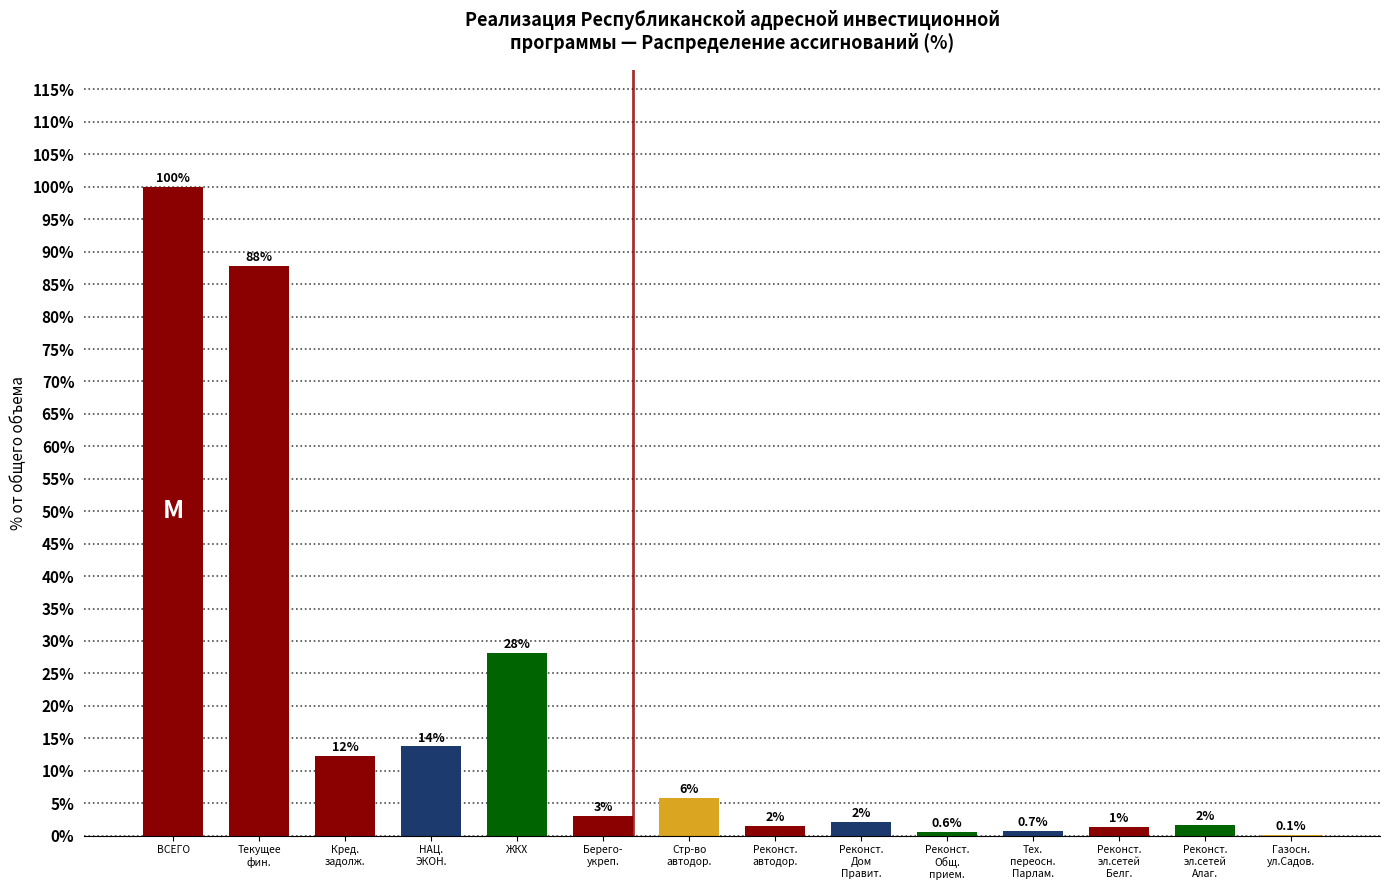

What is the greatest value displayed?

100.0